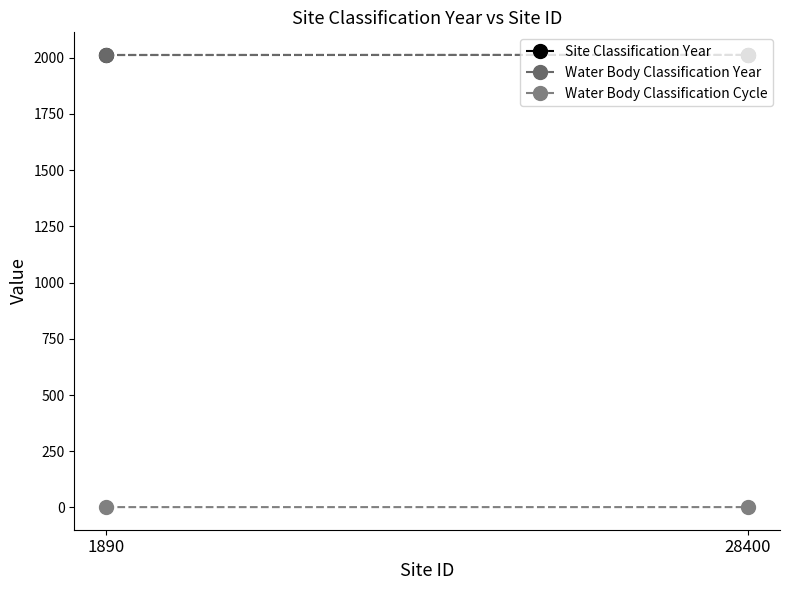

What is the sum of the Site Classification Year values at 28400 and 1890?

4025.1